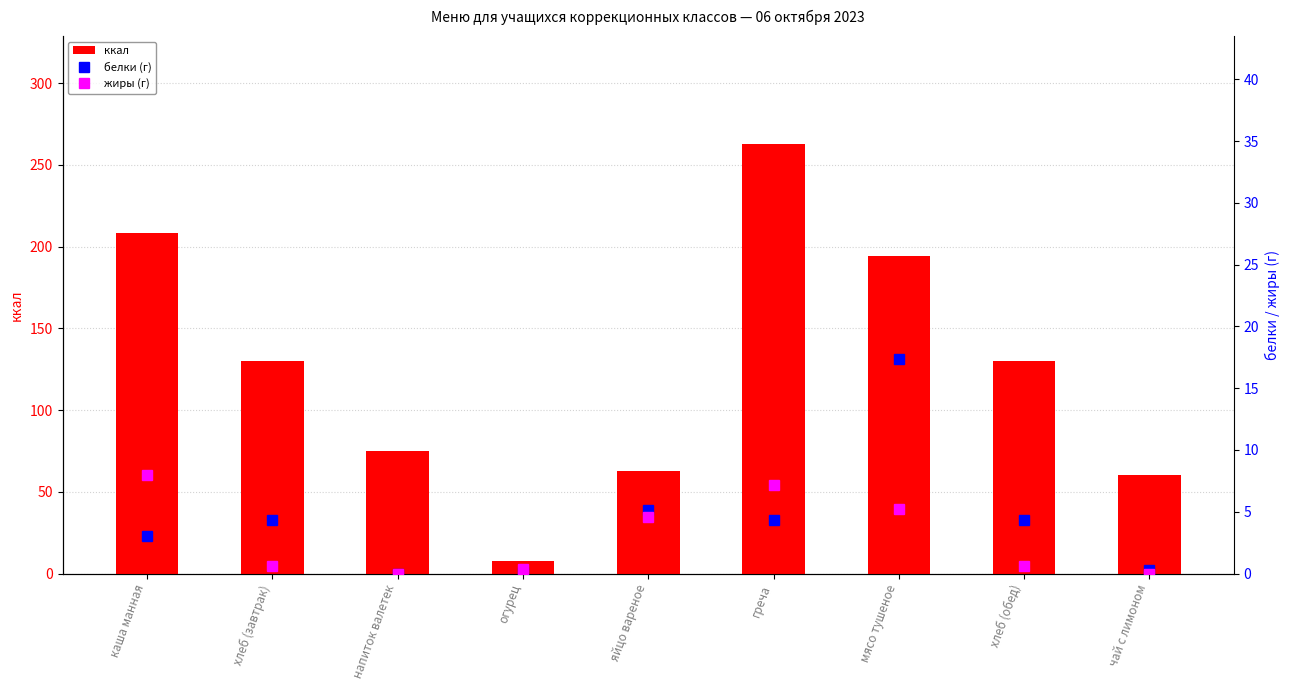

Between чай с лимоном and яйцо вареное, which is larger?

яйцо вареное